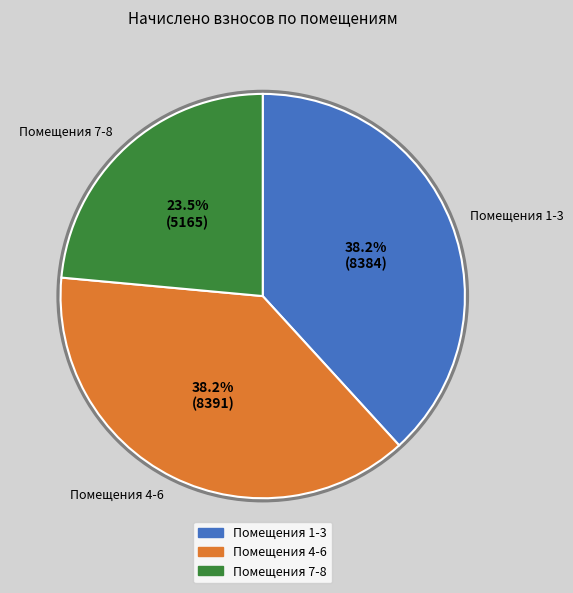

Is there a majority slice in this chart?

No